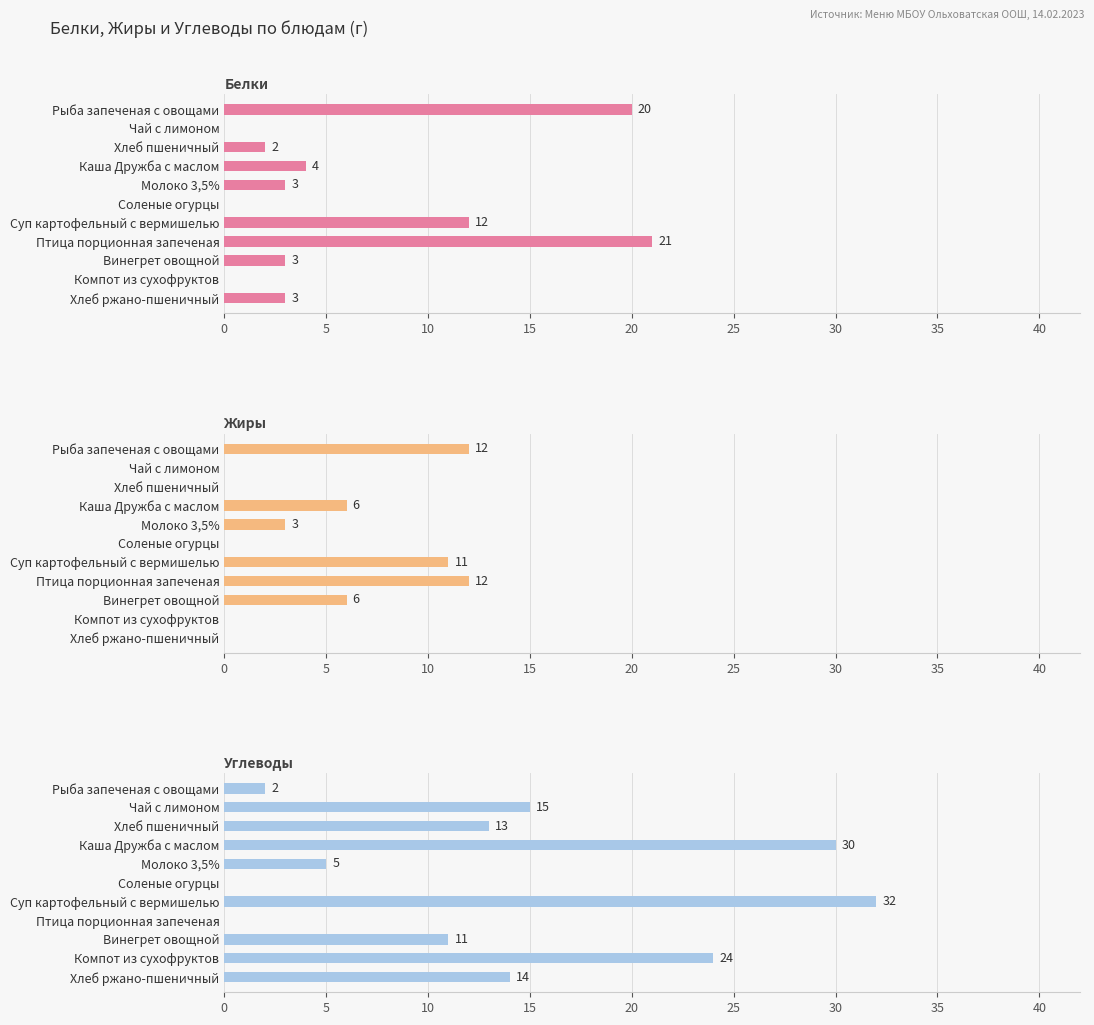

Rank the series by their average value, from highest to lowest.

Углеводы, Белки, Жиры